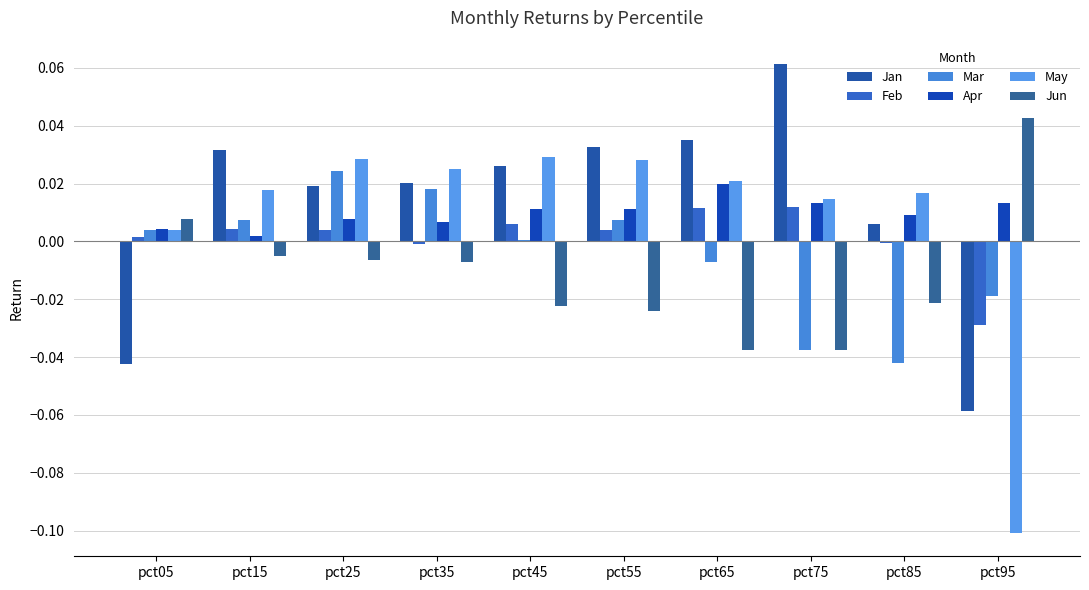

True or false: Jan has a value of 0.0 at pct25.

False